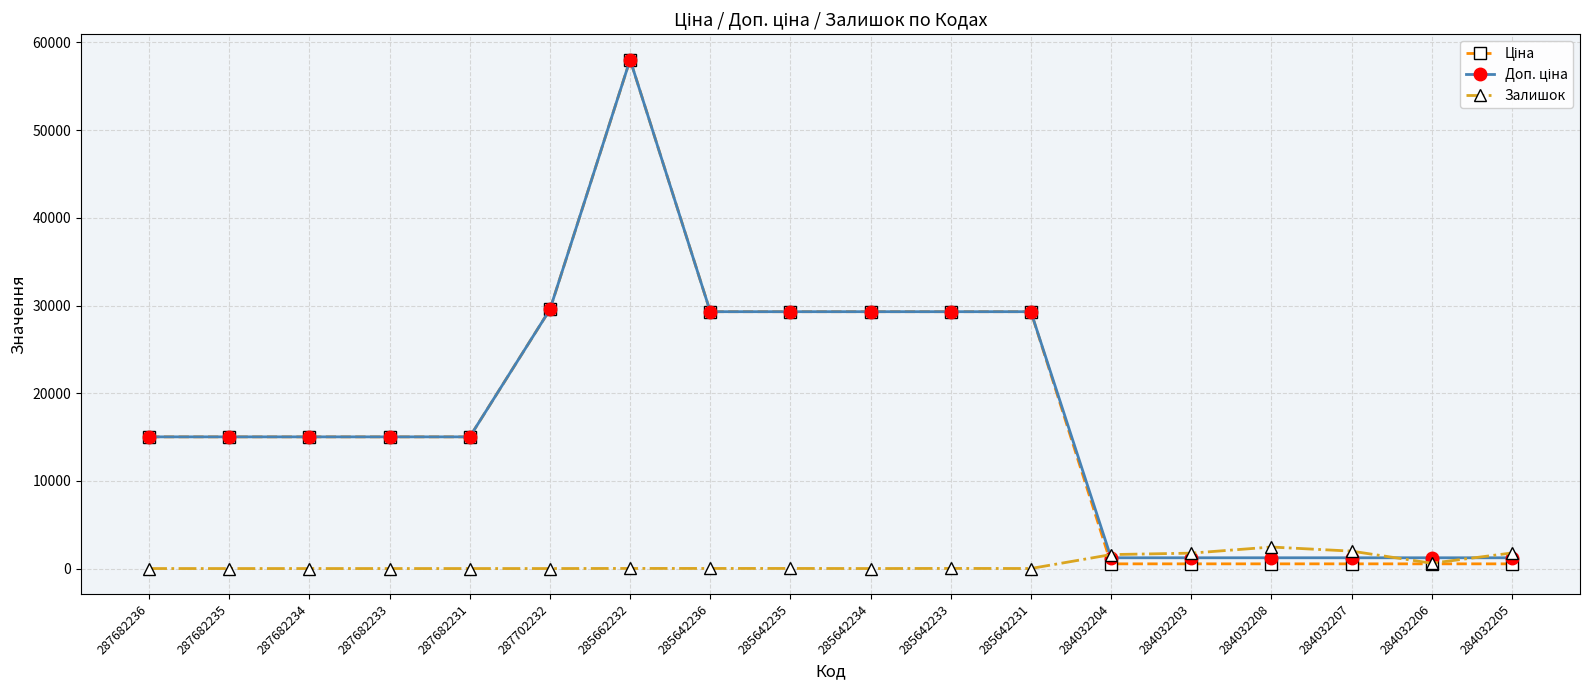

What is the greatest value displayed?

58037.0